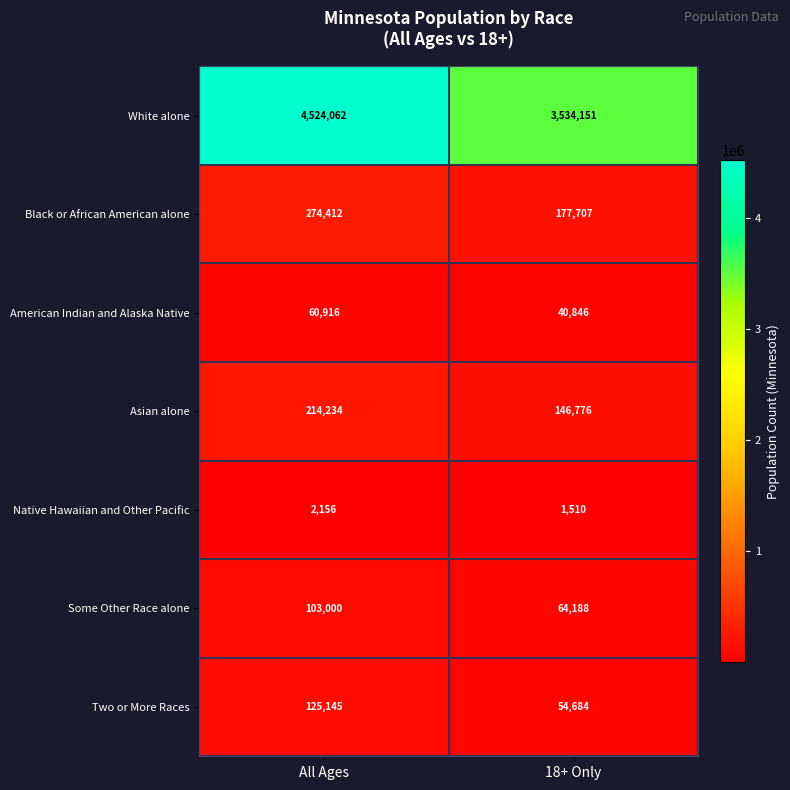

At 18+ Only, list the series in order from largest to smallest.

White alone, Black or African American alone, Asian alone, Some Other Race alone, Two or More Races, American Indian and Alaska Native, Native Hawaiian and Other Pacific